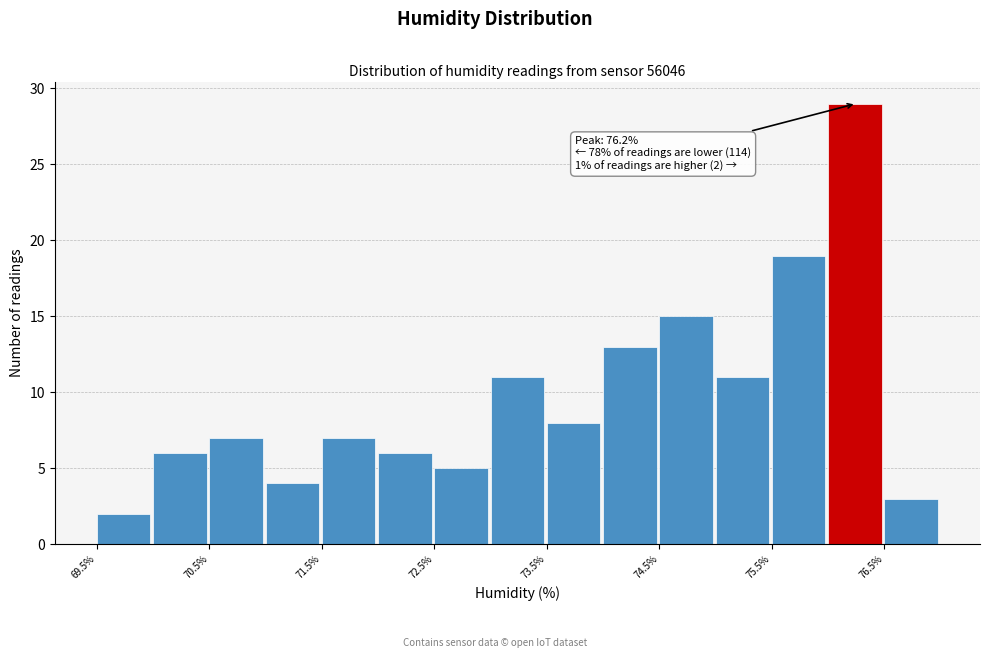

Over which range of the x-axis is the bar tallest?

76.0 to 76.5